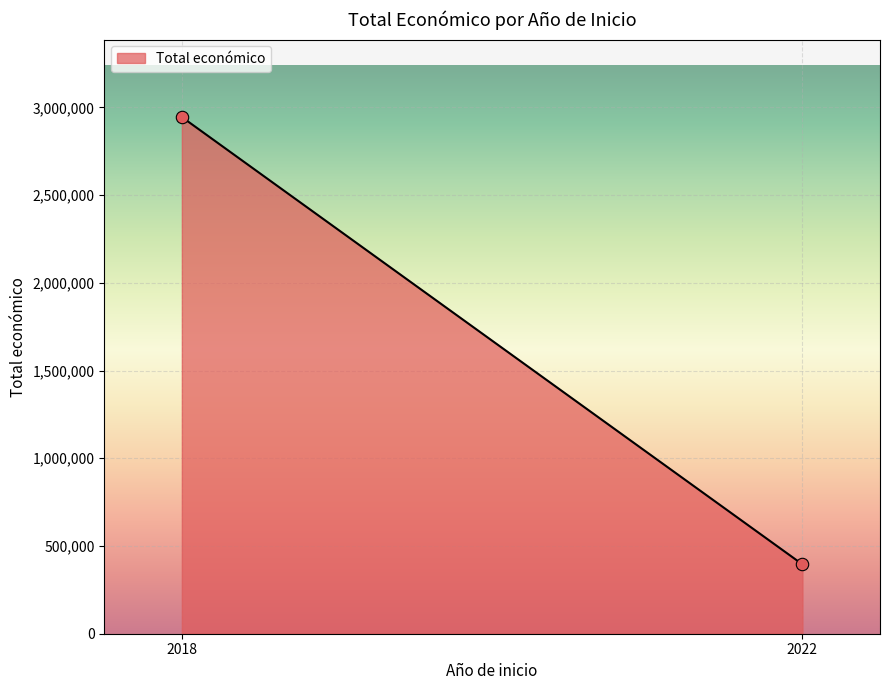

What is the range of X values (max minus min)?

4